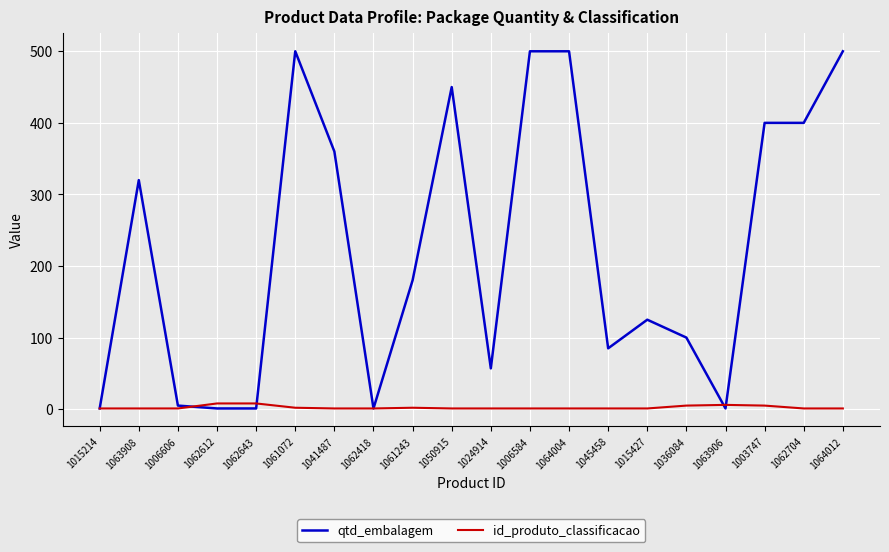

List the series in order of their peak value, highest first.

qtd_embalagem, id_produto_classificacao